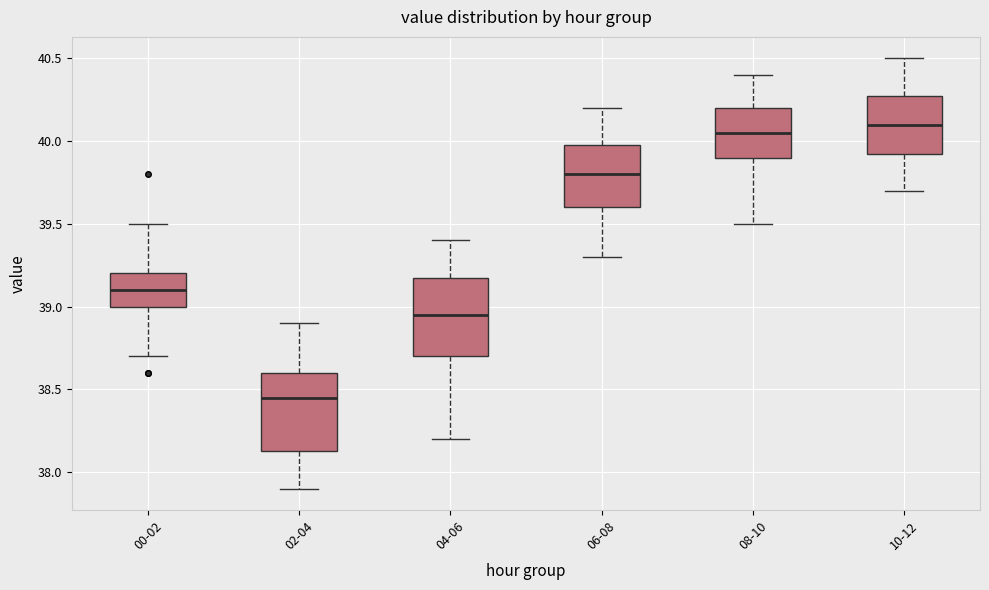

Where does the lower whisker of the box for 06-08 end on the y-axis? The values are not printed on the chart, so give them approximately, as read against the axis.

39.30